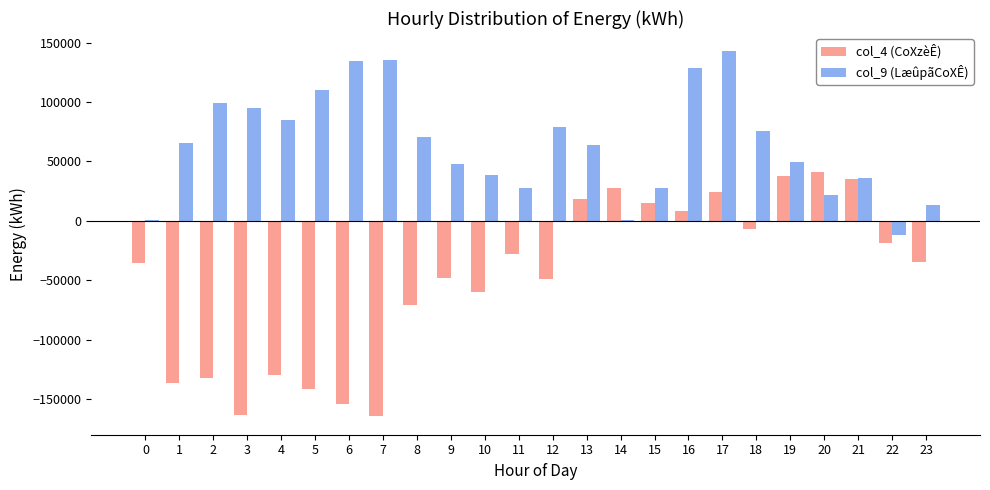

What is the greatest value displayed?

142725